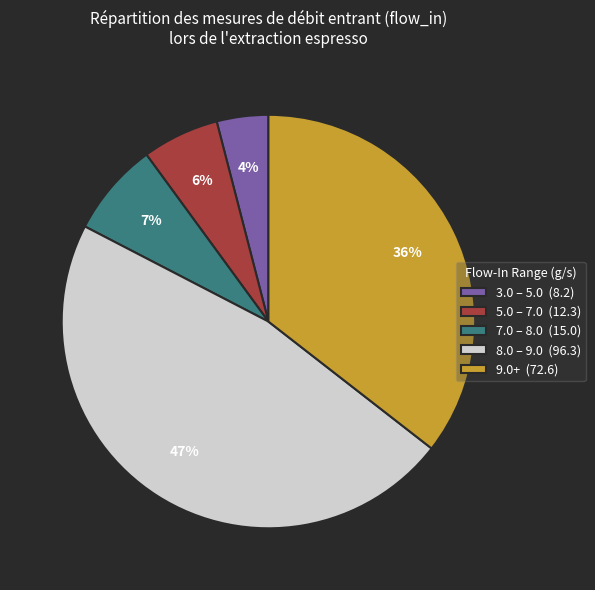

Which has a higher value, 8.0 – 9.0 (96.3) or 7.0 – 8.0 (15.0)?

8.0 – 9.0 (96.3)